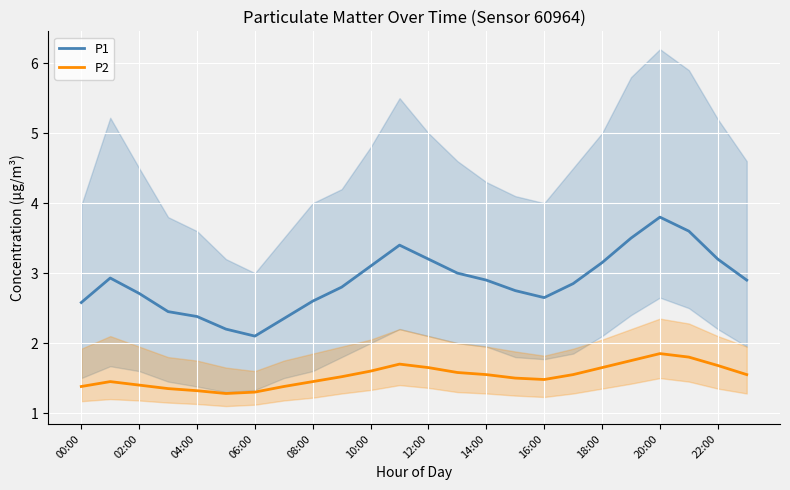

What is the lowest value of the P2 series?

1.3